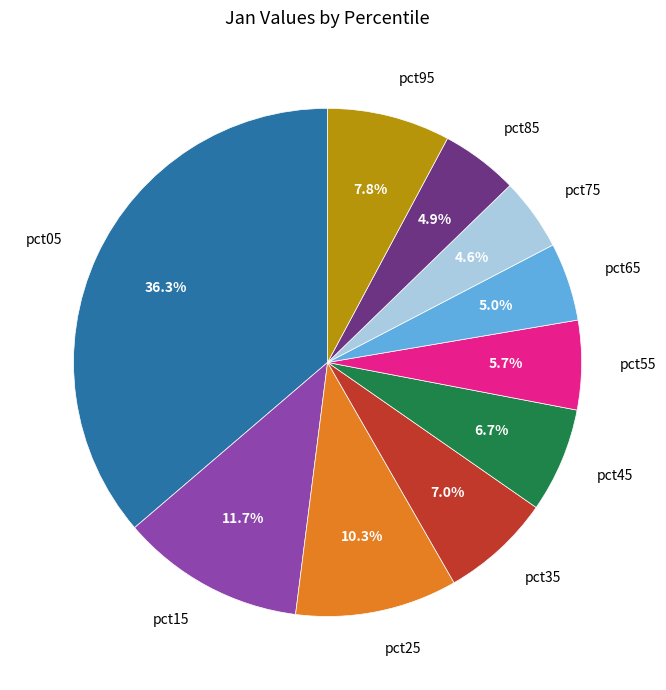

True or false: pct55 accounts for 6% of the total.

True